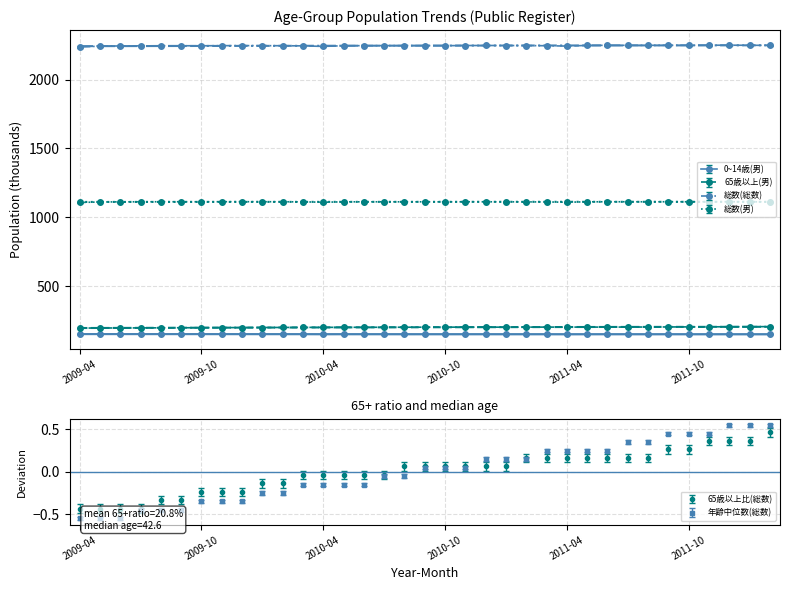

Reading right to left, list all the values displayed in this chart.

0~14歳(男): 2012-02=151.1	2012-01=151.1	2011-12=151.2	2011-11=151.2	2011-10=151.3	2011-09=151.5	2011-08=151.3	2011-07=151.5	2011-06=151.5	2011-05=151.5	2011-04=151.1	2011-03=151.5	2011-02=151.6	2011-01=151.5	2010-12=151.5	2010-11=151.4	2010-10=151.3	2010-09=151.3	2010-08=151.2	2010-07=151.4	2010-06=151.4	2010-05=151.4	2010-04=151.0	2010-03=151.8	2010-02=151.9	2010-01=151.8	2009-12=152.0	2009-11=152.0	2009-10=152.0	2009-09=152.2	2009-08=152.2	2009-07=152.4	2009-06=152.4	2009-05=152.5	2009-04=152.1
65歳以上(男): 2012-02=207.0	2012-01=206.2	2011-12=205.9	2011-11=205.3	2011-10=204.9	2011-09=204.4	2011-08=204.0	2011-07=203.7	2011-06=203.4	2011-05=203.4	2011-04=203.4	2011-03=203.4	2011-02=203.3	2011-01=203.0	2010-12=203.1	2010-11=203.1	2010-10=203.0	2010-09=202.8	2010-08=202.5	2010-07=202.2	2010-06=202.0	2010-05=201.8	2010-04=201.5	2010-03=201.3	2010-02=200.9	2010-01=200.3	2009-12=200.0	2009-11=199.7	2009-10=199.1	2009-09=198.5	2009-08=198.0	2009-07=197.6	2009-06=197.2	2009-05=196.7	2009-04=196.2
総数(総数): 2012-02=2243.7	2012-01=2244.4	2011-12=2245.0	2011-11=2244.8	2011-10=2244.1	2011-09=2244.4	2011-08=2243.9	2011-07=2244.1	2011-06=2244.1	2011-05=2243.5	2011-04=2238.5	2011-03=2241.2	2011-02=2242.0	2011-01=2242.7	2010-12=2242.8	2010-11=2242.5	2010-10=2241.5	2010-09=2241.9	2010-08=2241.7	2010-07=2241.8	2010-06=2241.6	2010-05=2241.1	2010-04=2236.3	2010-03=2240.0	2010-02=2241.1	2010-01=2241.6	2009-12=2242.0	2009-11=2241.6	2009-10=2240.7	2009-09=2241.0	2009-08=2240.8	2009-07=2240.2	2009-06=2239.6	2009-05=2237.8	2009-04=2232.1
総数(男): 2012-02=1112.3	2012-01=1112.8	2011-12=1113.2	2011-11=1113.2	2011-10=1112.9	2011-09=1113.2	2011-08=1112.9	2011-07=1113.1	2011-06=1113.1	2011-05=1112.7	2011-04=1109.7	2011-03=1111.7	2011-02=1112.2	2011-01=1112.6	2010-12=1112.9	2010-11=1112.9	2010-10=1112.3	2010-09=1112.7	2010-08=1112.6	2010-07=1112.8	2010-06=1112.8	2010-05=1112.5	2010-04=1109.7	2010-03=1112.3	2010-02=1113.0	2010-01=1113.4	2009-12=1113.5	2009-11=1113.4	2009-10=1112.9	2009-09=1113.2	2009-08=1113.1	2009-07=1112.8	2009-06=1112.4	2009-05=1111.4	2009-04=1108.0
年齢中位数(総数): 2012-02=0.5	2012-01=0.5	2011-12=0.5	2011-11=0.4	2011-10=0.4	2011-09=0.4	2011-08=0.3	2011-07=0.3	2011-06=0.2	2011-05=0.2	2011-04=0.2	2011-03=0.2	2011-02=0.1	2011-01=0.1	2010-12=0.1	2010-11=0.0	2010-10=0.0	2010-09=0.0	2010-08=-0.1	2010-07=-0.1	2010-06=-0.2	2010-05=-0.2	2010-04=-0.2	2010-03=-0.2	2010-02=-0.3	2010-01=-0.3	2009-12=-0.4	2009-11=-0.4	2009-10=-0.4	2009-09=-0.5	2009-08=-0.5	2009-07=-0.5	2009-06=-0.6	2009-05=-0.6	2009-04=-0.6
65歳以上比(総数): 2012-02=0.5	2012-01=0.4	2011-12=0.4	2011-11=0.4	2011-10=0.3	2011-09=0.3	2011-08=0.2	2011-07=0.2	2011-06=0.2	2011-05=0.2	2011-04=0.2	2011-03=0.2	2011-02=0.2	2011-01=0.1	2010-12=0.1	2010-11=0.1	2010-10=0.1	2010-09=0.1	2010-08=0.1	2010-07=-0.0	2010-06=-0.0	2010-05=-0.0	2010-04=-0.0	2010-03=-0.0	2010-02=-0.1	2010-01=-0.1	2009-12=-0.2	2009-11=-0.2	2009-10=-0.2	2009-09=-0.3	2009-08=-0.3	2009-07=-0.4	2009-06=-0.4	2009-05=-0.4	2009-04=-0.4